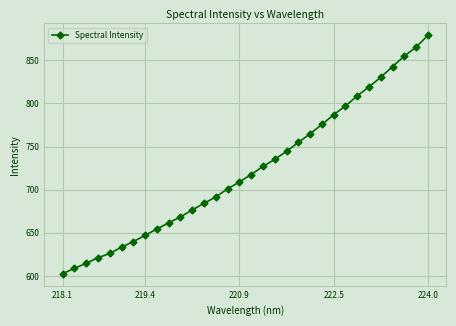

What is the smallest value displayed?

602.5